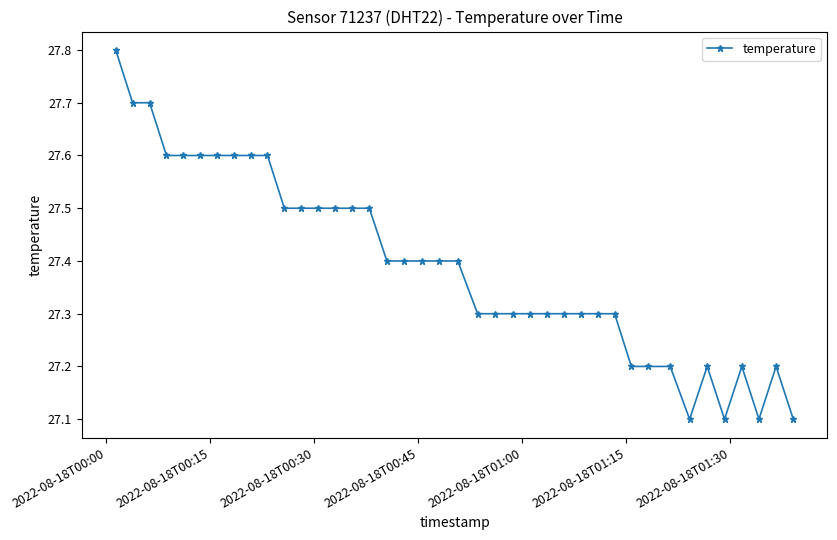

How many values are between 27 and 28?

40